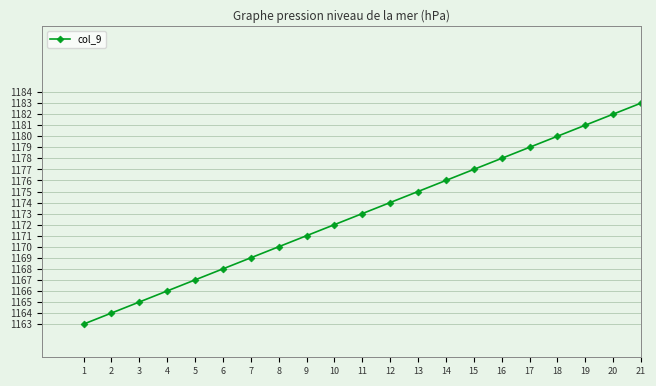

Reading left to right, extract all data points from this chart.

1163	1164	1165	1166	1167	1168	1169	1170	1171	1172	1173	1174	1175	1176	1177	1178	1179	1180	1181	1182	1183